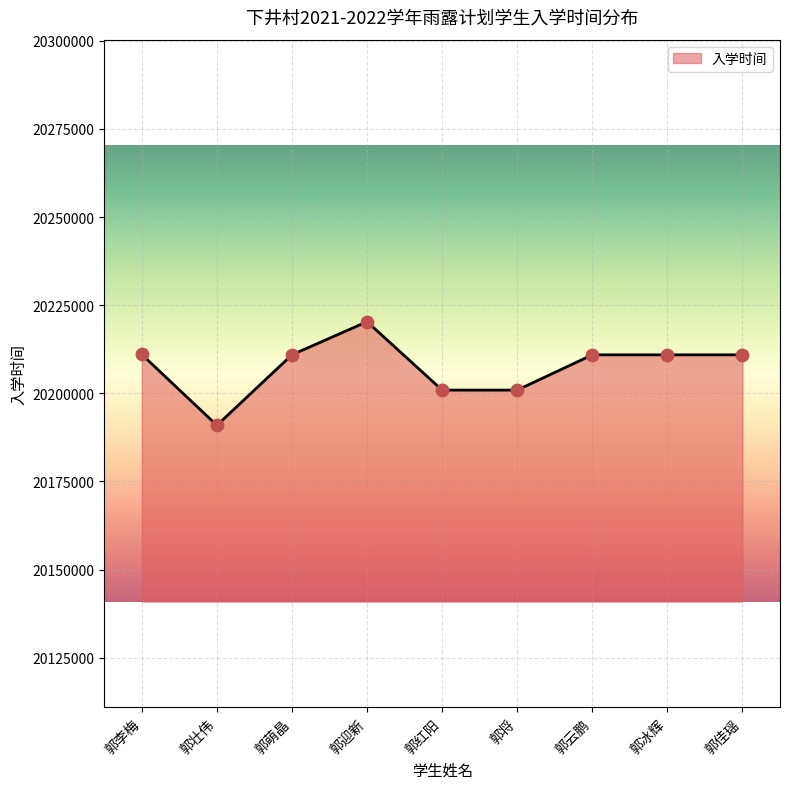

Which has a higher value, 郭壮伟 or 郭李梅?

郭李梅